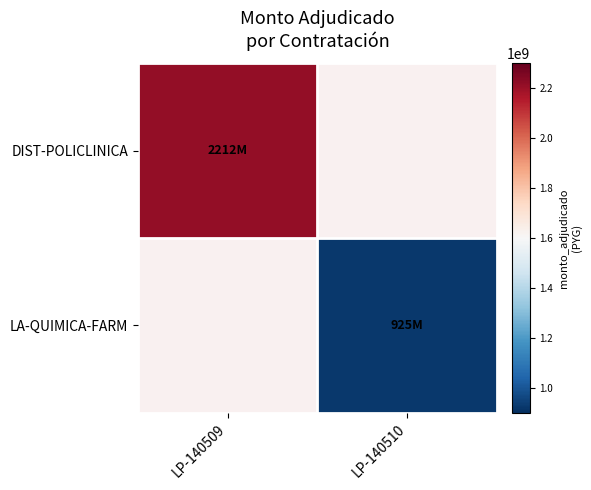

Which category has the highest value in the DIST-POLICLINICA series?

LP-140509